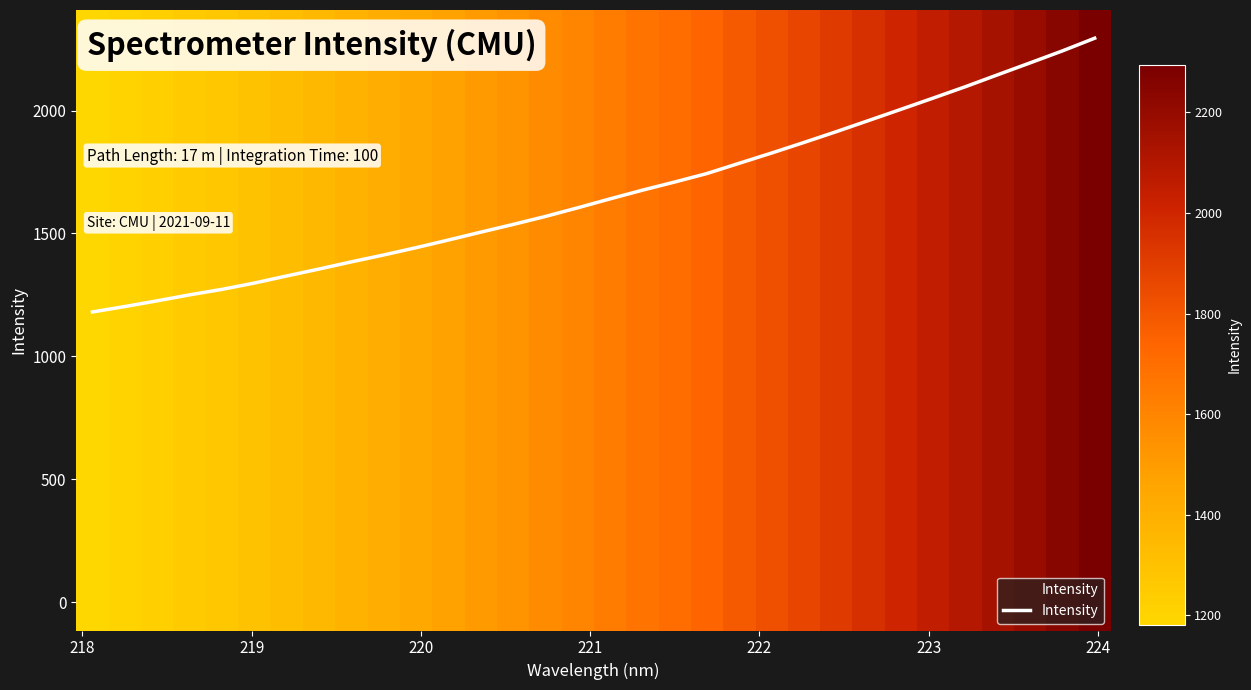

What is the smallest value displayed?

1180.7